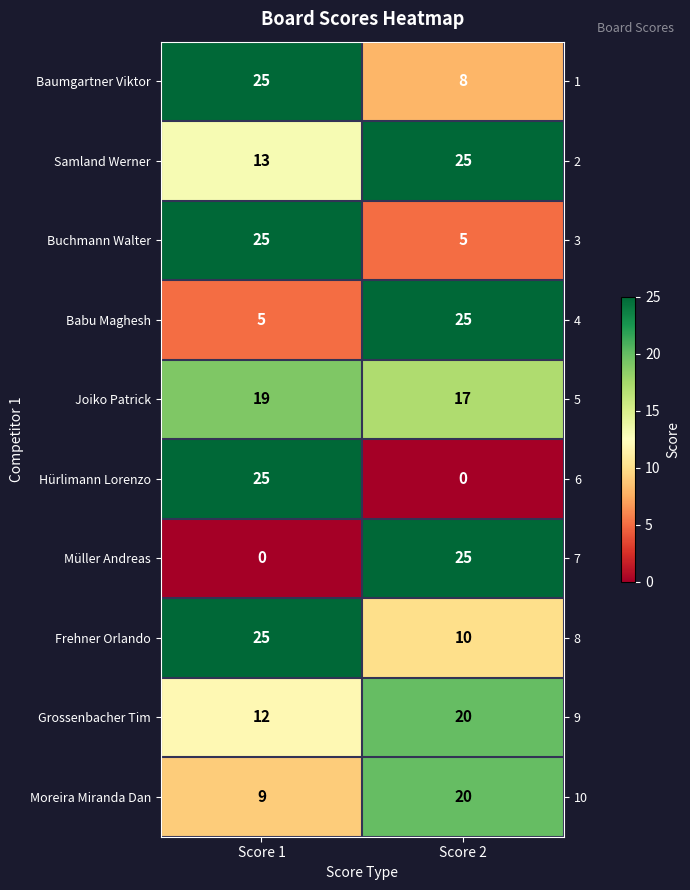

What is the difference between the highest and lowest values at Score 1?

25